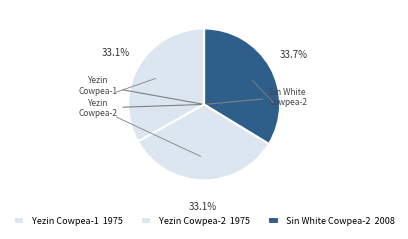

Combined, what portion of the pie is Yezin Cowpea-2 and Yezin Cowpea-1?

66.3%